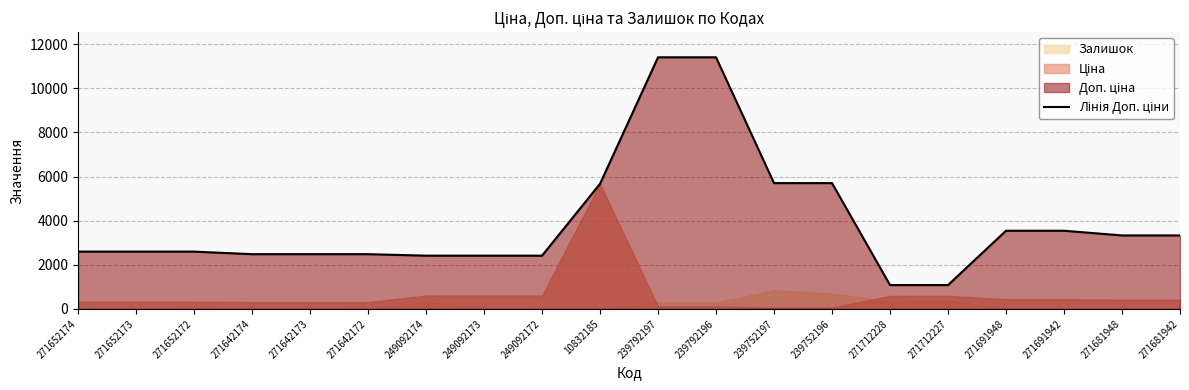

List the labels in order of value, largest first.

239792197, 239792196, 239752197, 239752196, 10832185, 271691948, 271691942, 271681948, 271681942, 271652174, 271652173, 271652172, 271642174, 271642173, 271642172, 249092174, 249092173, 249092172, 271712228, 271712227